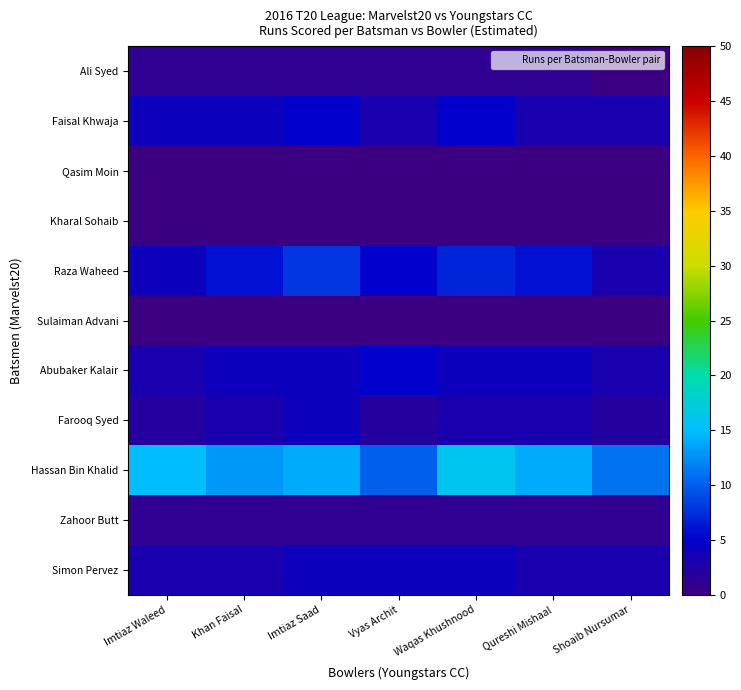

Reading right to left, what are all the values shown in this chart?

Simon Pervez: Shoaib Nursumar=3	Qureshi Mishaal=3	Waqas Khushnood=4	Vyas Archit=4	Imtiaz Saad=4	Khan Faisal=3	Imtiaz Waleed=3
Zahoor Butt: Shoaib Nursumar=1	Qureshi Mishaal=1	Waqas Khushnood=1	Vyas Archit=1	Imtiaz Saad=1	Khan Faisal=1	Imtiaz Waleed=1
Hassan Bin Khalid: Shoaib Nursumar=11	Qureshi Mishaal=14	Waqas Khushnood=16	Vyas Archit=10	Imtiaz Saad=14	Khan Faisal=13	Imtiaz Waleed=15
Farooq Syed: Shoaib Nursumar=2	Qureshi Mishaal=3	Waqas Khushnood=3	Vyas Archit=2	Imtiaz Saad=4	Khan Faisal=3	Imtiaz Waleed=2
Abubaker Kalair: Shoaib Nursumar=3	Qureshi Mishaal=4	Waqas Khushnood=4	Vyas Archit=5	Imtiaz Saad=4	Khan Faisal=4	Imtiaz Waleed=3
Sulaiman Advani: Shoaib Nursumar=0	Qureshi Mishaal=0	Waqas Khushnood=0	Vyas Archit=0	Imtiaz Saad=0	Khan Faisal=0	Imtiaz Waleed=0
Raza Waheed: Shoaib Nursumar=3	Qureshi Mishaal=6	Waqas Khushnood=7	Vyas Archit=5	Imtiaz Saad=8	Khan Faisal=6	Imtiaz Waleed=4
Kharal Sohaib: Shoaib Nursumar=0	Qureshi Mishaal=0	Waqas Khushnood=0	Vyas Archit=0	Imtiaz Saad=0	Khan Faisal=0	Imtiaz Waleed=0
Qasim Moin: Shoaib Nursumar=0	Qureshi Mishaal=0	Waqas Khushnood=0	Vyas Archit=0	Imtiaz Saad=0	Khan Faisal=0	Imtiaz Waleed=0
Faisal Khwaja: Shoaib Nursumar=3	Qureshi Mishaal=3	Waqas Khushnood=5	Vyas Archit=3	Imtiaz Saad=5	Khan Faisal=4	Imtiaz Waleed=4
Ali Syed: Shoaib Nursumar=0	Qureshi Mishaal=1	Waqas Khushnood=1	Vyas Archit=1	Imtiaz Saad=1	Khan Faisal=1	Imtiaz Waleed=1